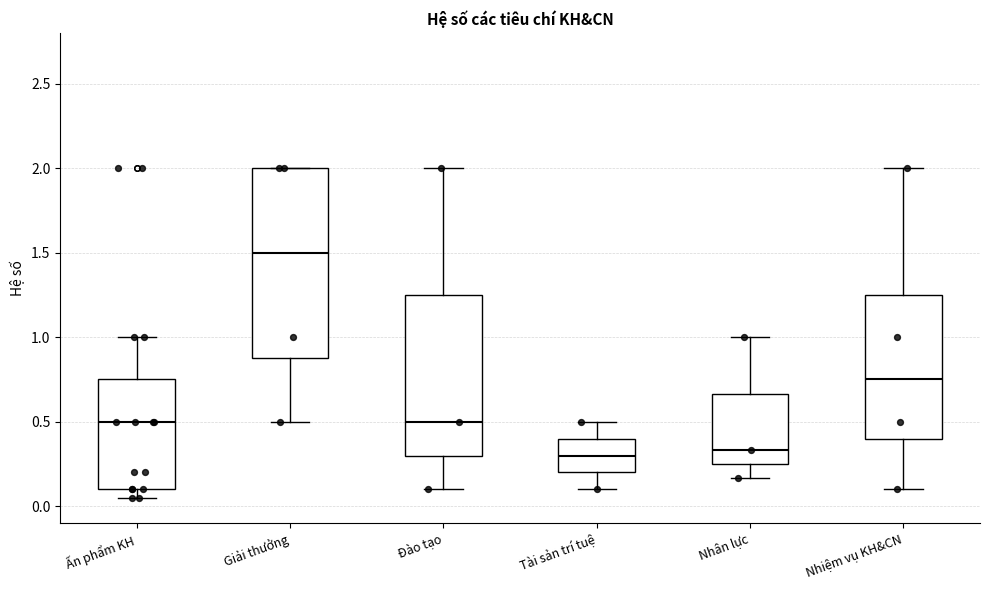

Reading left to right, transcribe this box plot: for each box, give where its median line is, the range the box spans, and where its two whiskers end, as read against the y-axis. The values are not printed on the chart, so give them approximately, as read against the axis.

Ấn phẩm KH: median 0.50, box 0.10 to 0.75, whiskers 0.05 to 1.00
Giải thưởng: median 1.50, box 0.90 to 2.00, whiskers 0.50 to 2.00
Đào tạo: median 0.50, box 0.30 to 1.25, whiskers 0.10 to 2.00
Tài sản trí tuệ: median 0.30, box 0.20 to 0.40, whiskers 0.10 to 0.50
Nhân lực: median 0.35, box 0.25 to 0.65, whiskers 0.15 to 1.00
Nhiệm vụ KH&CN: median 0.75, box 0.40 to 1.25, whiskers 0.10 to 2.00